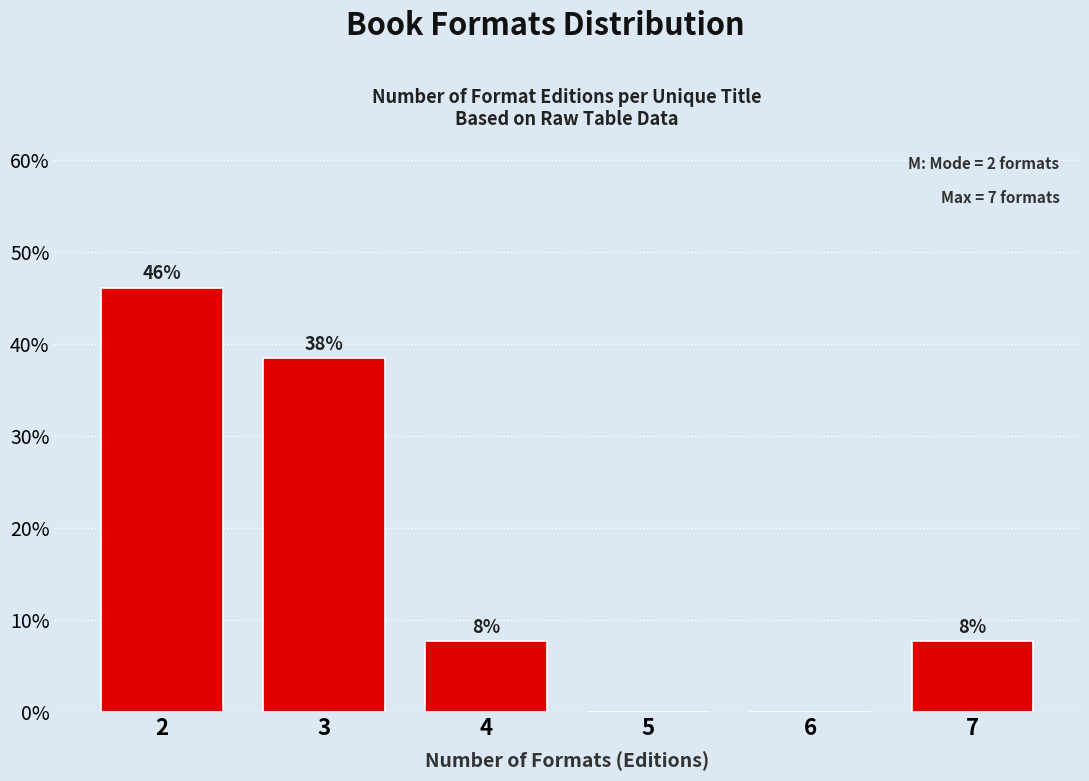

Are the bars horizontal?

No